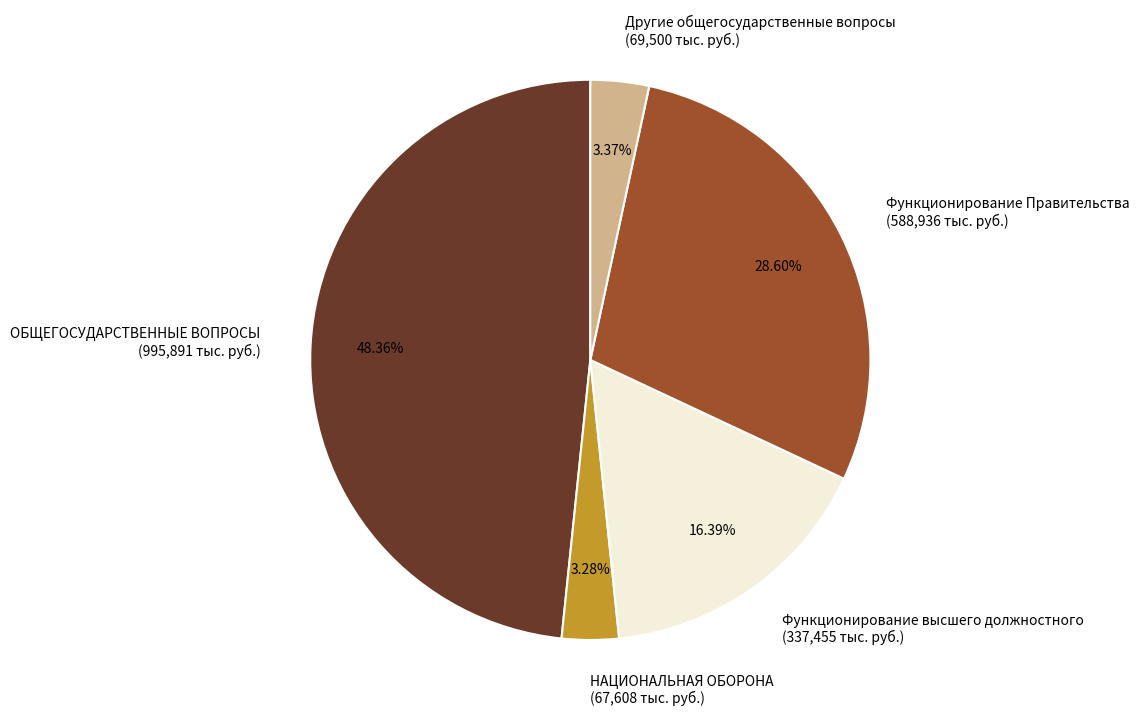

Between ОБЩЕГОСУДАРСТВЕННЫЕ ВОПРОСЫ (995,891 тыс. руб.) and Другие общегосударственные вопросы (69,500 тыс. руб.), which is larger?

ОБЩЕГОСУДАРСТВЕННЫЕ ВОПРОСЫ (995,891 тыс. руб.)